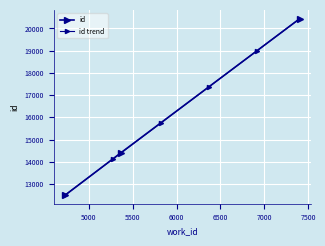

What is the change in value from 5366 to 7402?

+6030